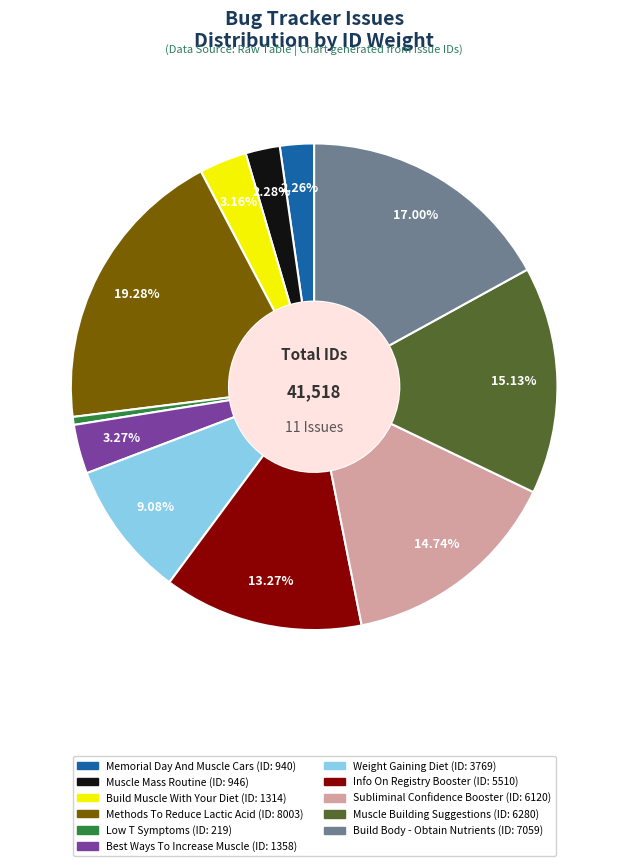

Does any single category account for the majority?

No